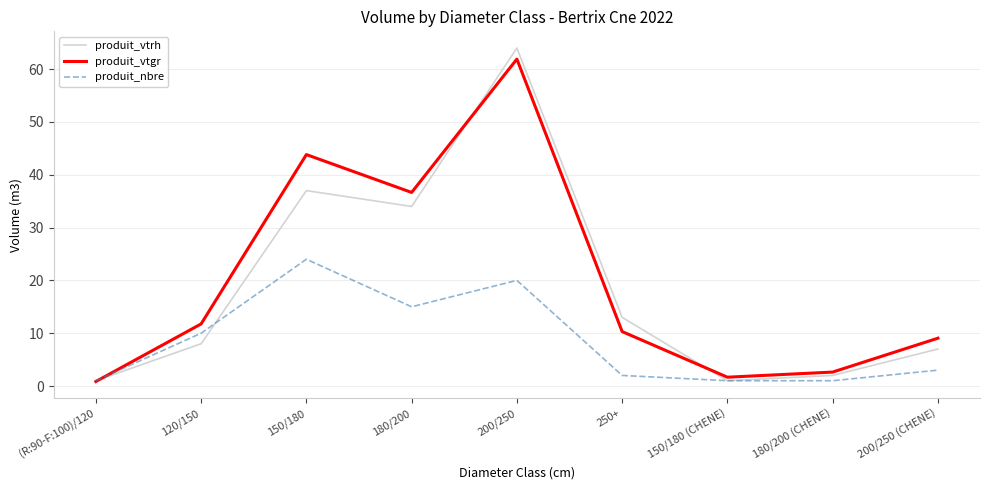

The produit_vtgr series shows 2.6 at 180/200 (CHENE). True or false?

True